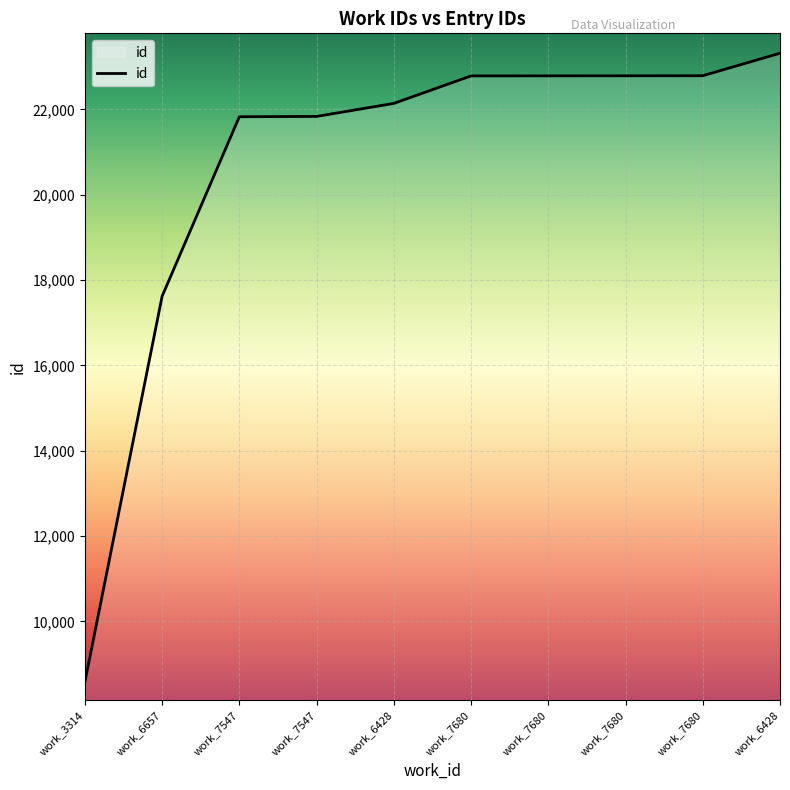

Does the chart display data point markers on the line(s)?

No